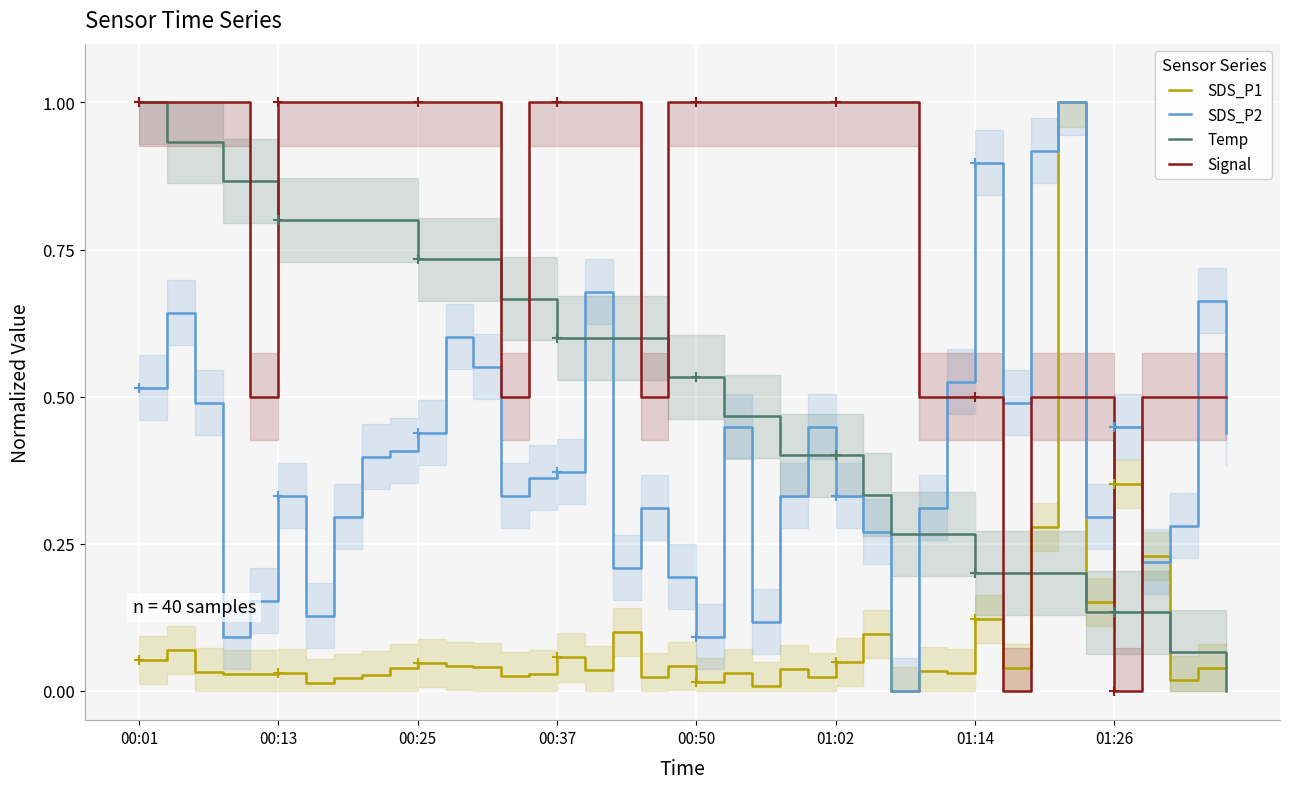

Between 16 and 11, which is larger?

11